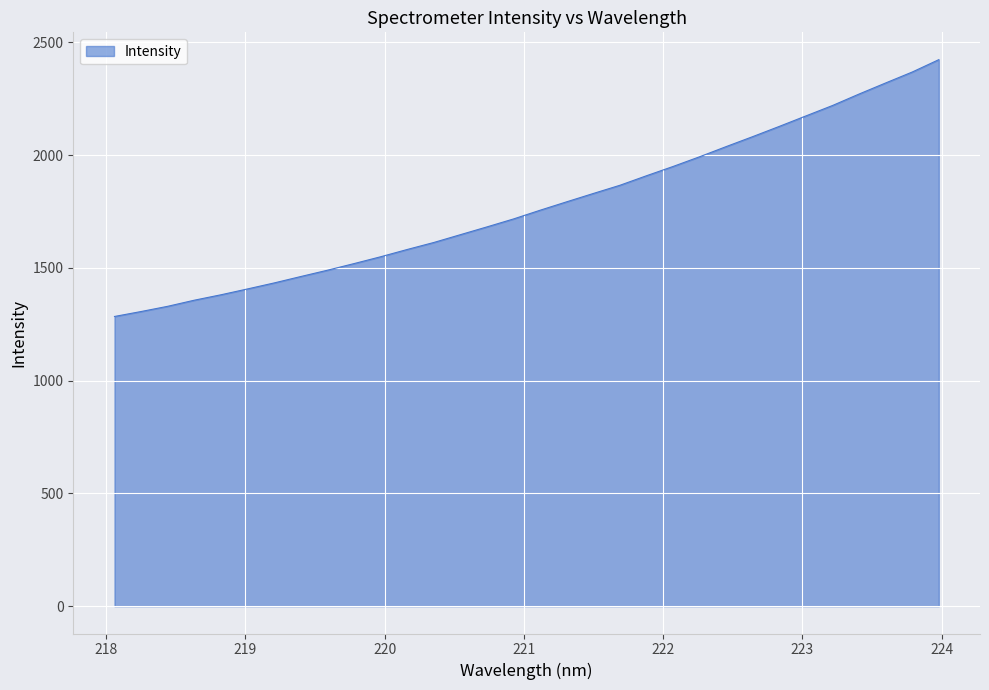

What is the smallest value displayed?

1284.6